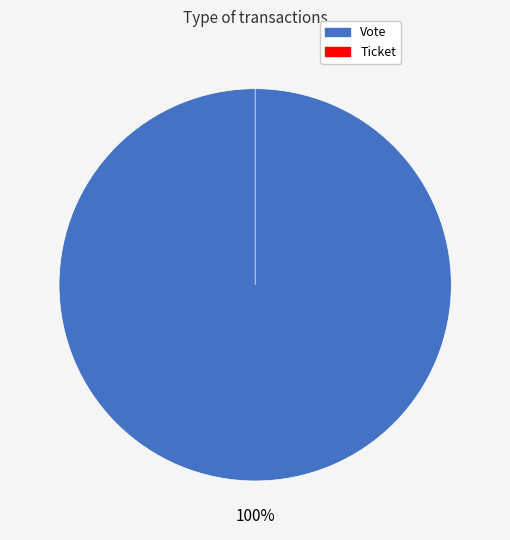

Does Vote represent more than half of the total?

Yes